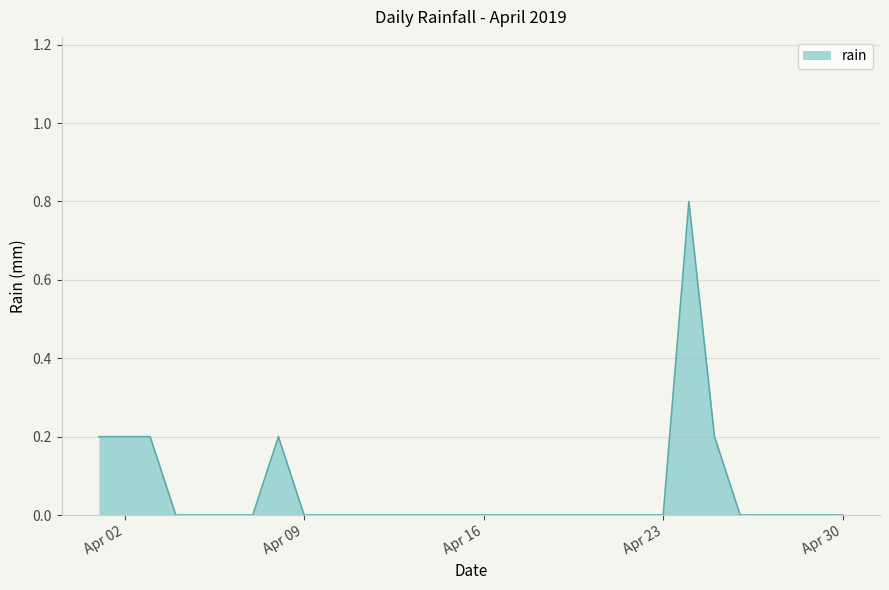

What is the greatest value displayed?

0.8